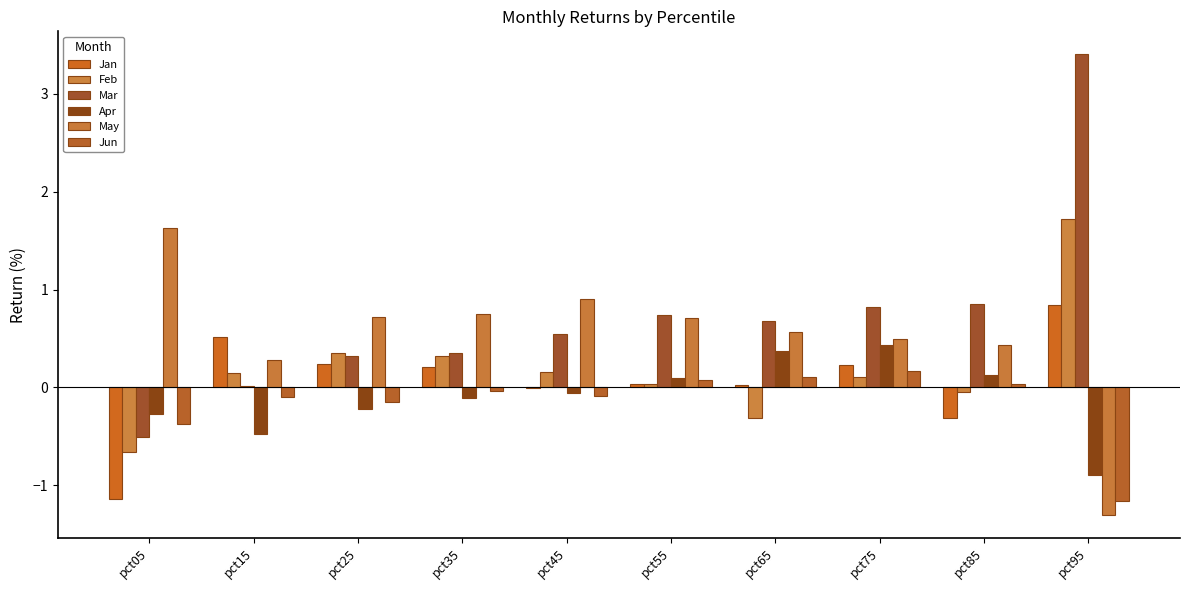

What is the lowest value of the May series?

-1.3